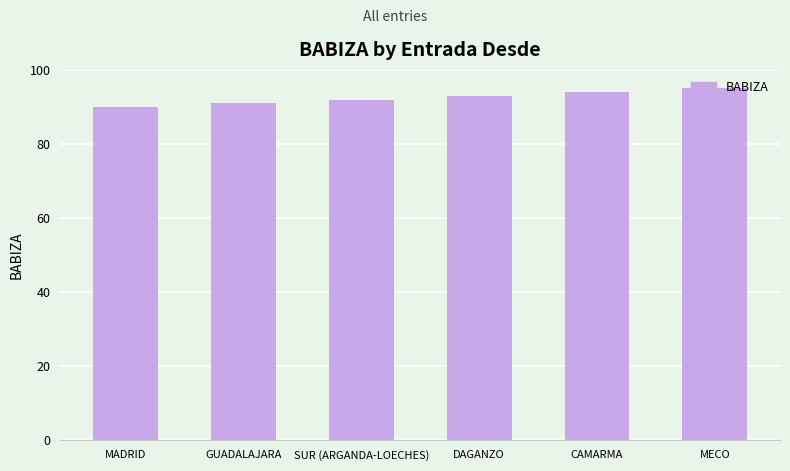

Between DAGANZO and MECO, which is larger?

MECO